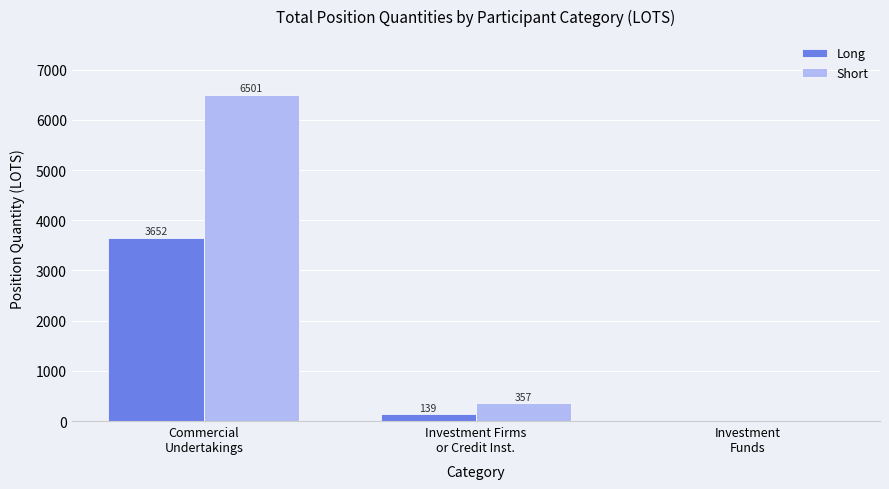

Which series has the largest total across all categories?

Short